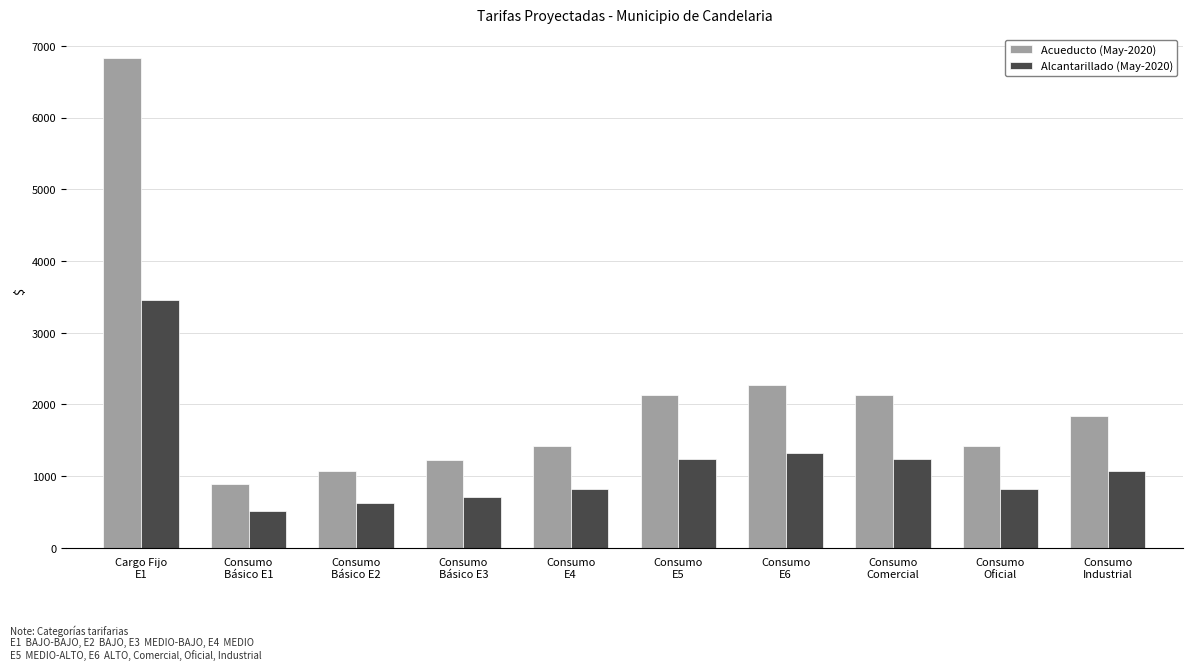

What is the difference between the second highest and second lowest values in the Alcantarillado (May-2020) series?

692.6